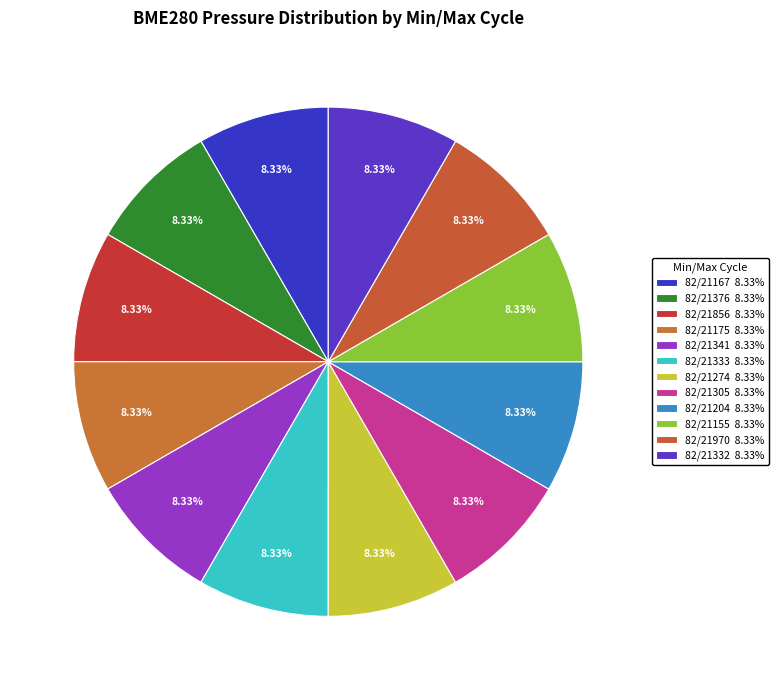

To the nearest percent, what portion does 82/21856 represent?

8%